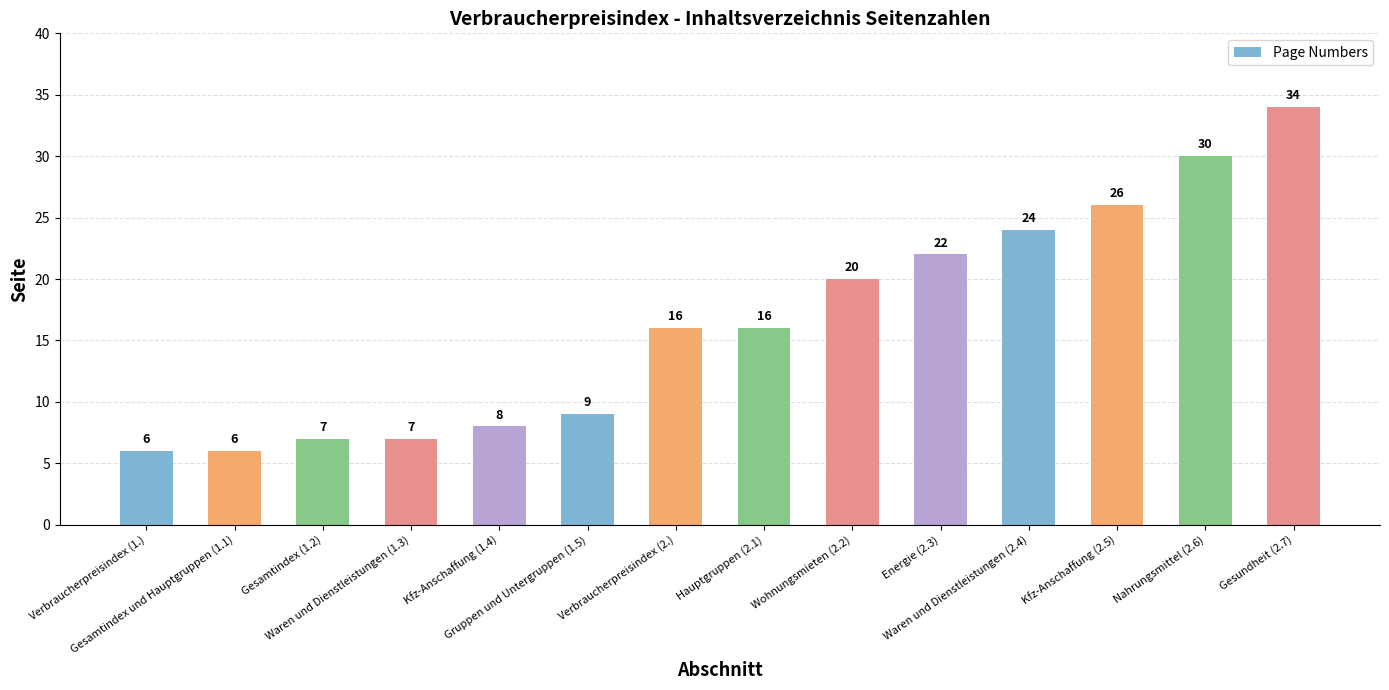

Is it true that the value at Waren und Dienstleistungen (1.3) is 2?

False